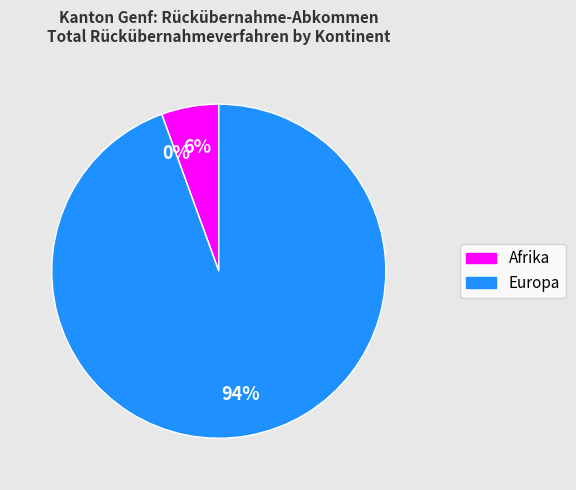

Which category accounts for the majority?

Europa